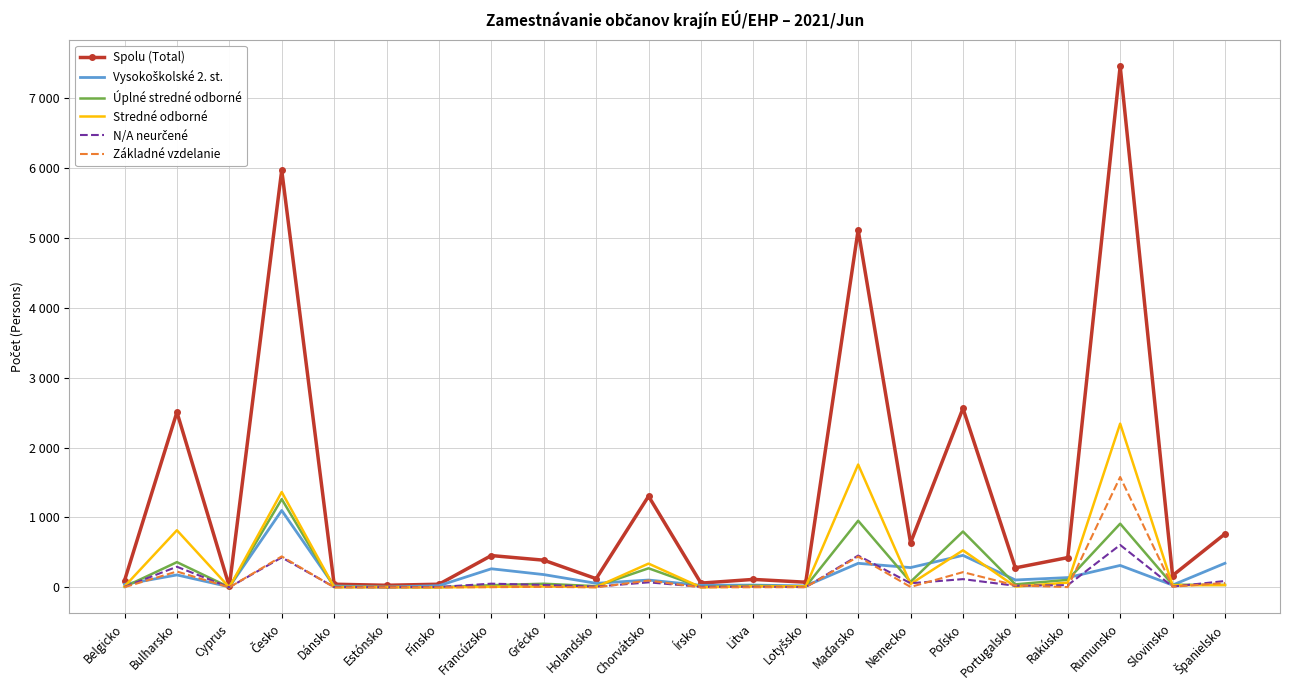

Which series has the largest range (max minus min)?

Spolu (Total)